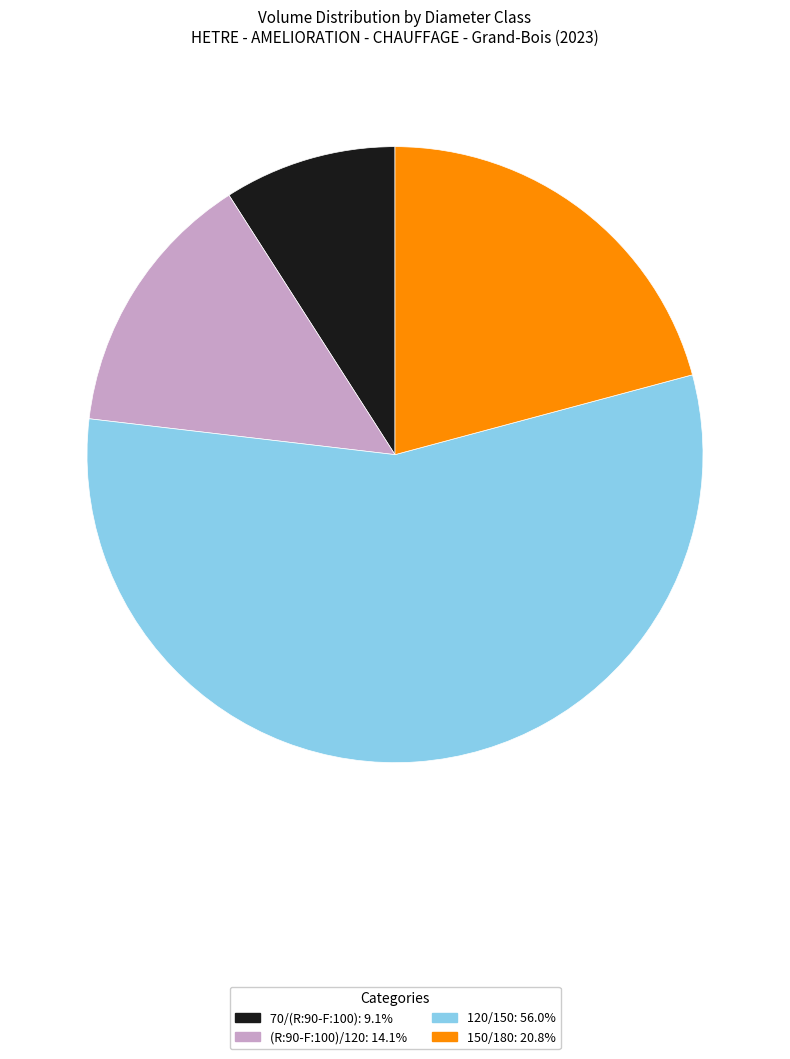

Rank the categories by value from highest to lowest.

120/150, 150/180, (R:90-F:100)/120, 70/(R:90-F:100)